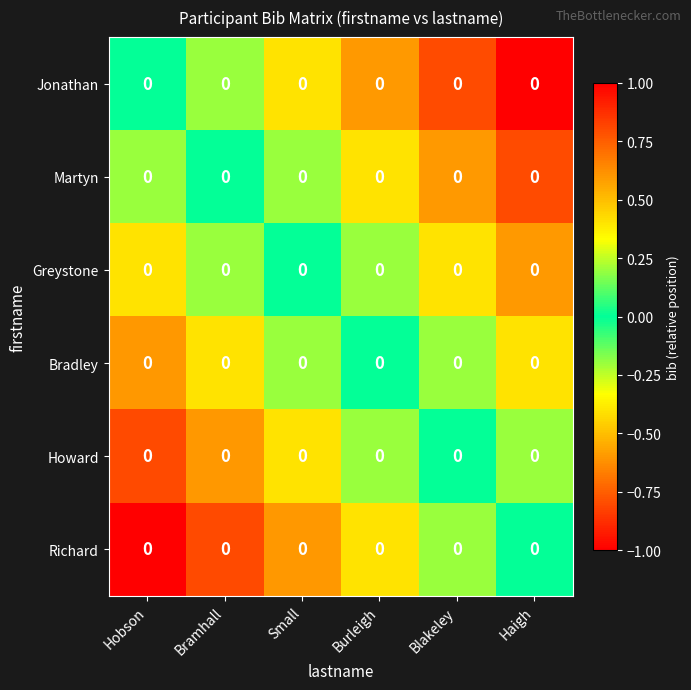

Reading left to right, transcribe all the data shown in this chart.

Jonathan: Hobson=0.0	Bramhall=0.0	Small=0.0	Burleigh=0.0	Blakeley=0.0	Haigh=0.0
Martyn: Hobson=0.0	Bramhall=0.0	Small=0.0	Burleigh=0.0	Blakeley=0.0	Haigh=0.0
Greystone: Hobson=0.0	Bramhall=0.0	Small=0.0	Burleigh=0.0	Blakeley=0.0	Haigh=0.0
Bradley: Hobson=0.0	Bramhall=0.0	Small=0.0	Burleigh=0.0	Blakeley=0.0	Haigh=0.0
Howard: Hobson=0.0	Bramhall=0.0	Small=0.0	Burleigh=0.0	Blakeley=0.0	Haigh=0.0
Richard: Hobson=0.0	Bramhall=0.0	Small=0.0	Burleigh=0.0	Blakeley=0.0	Haigh=0.0